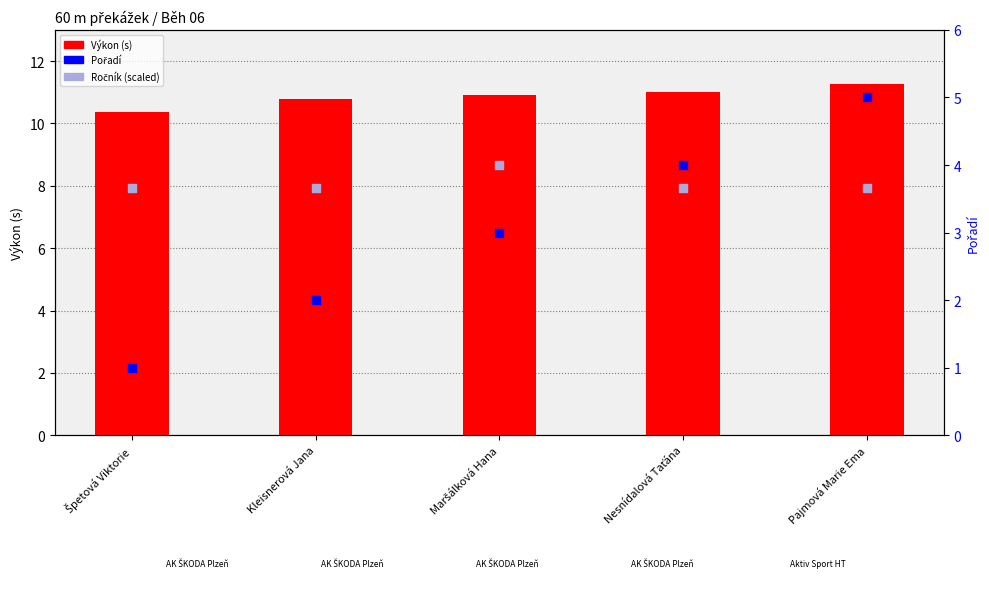

Which series has the widest spread of Y values?

Pořadí